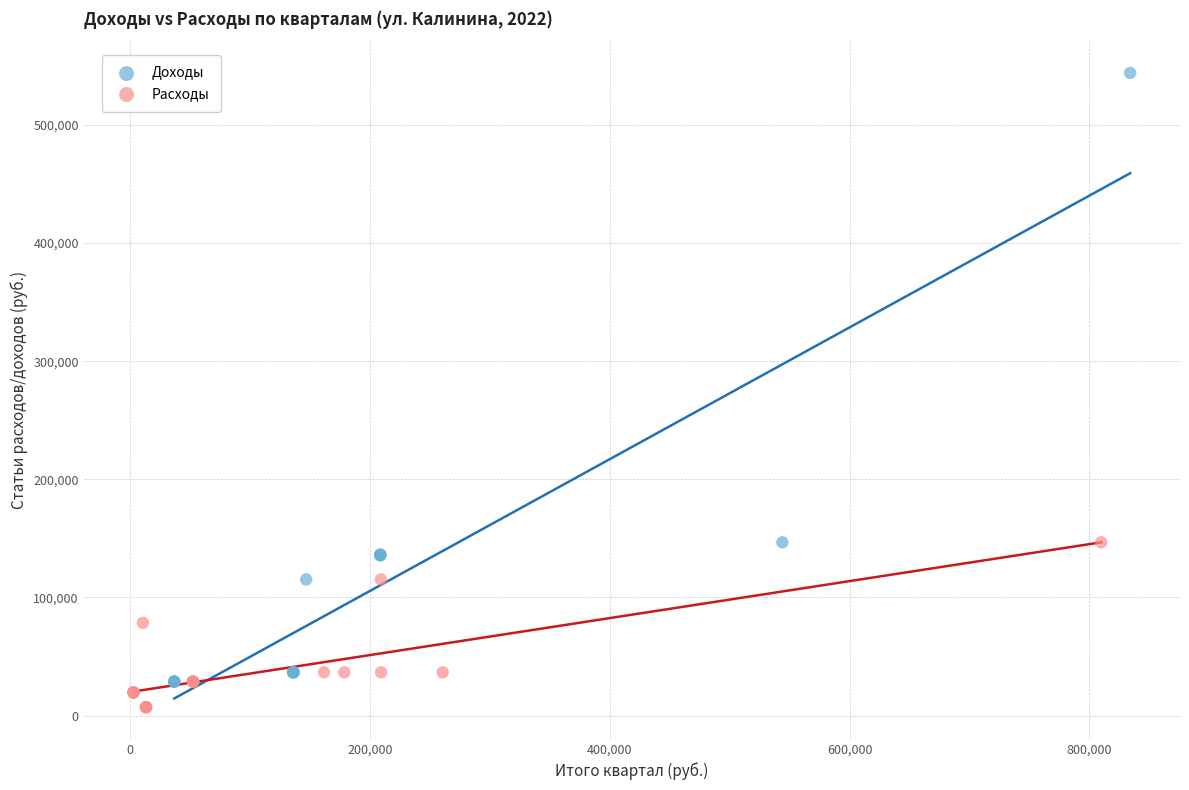

Which series has the largest Y range (max minus min)?

Доходы